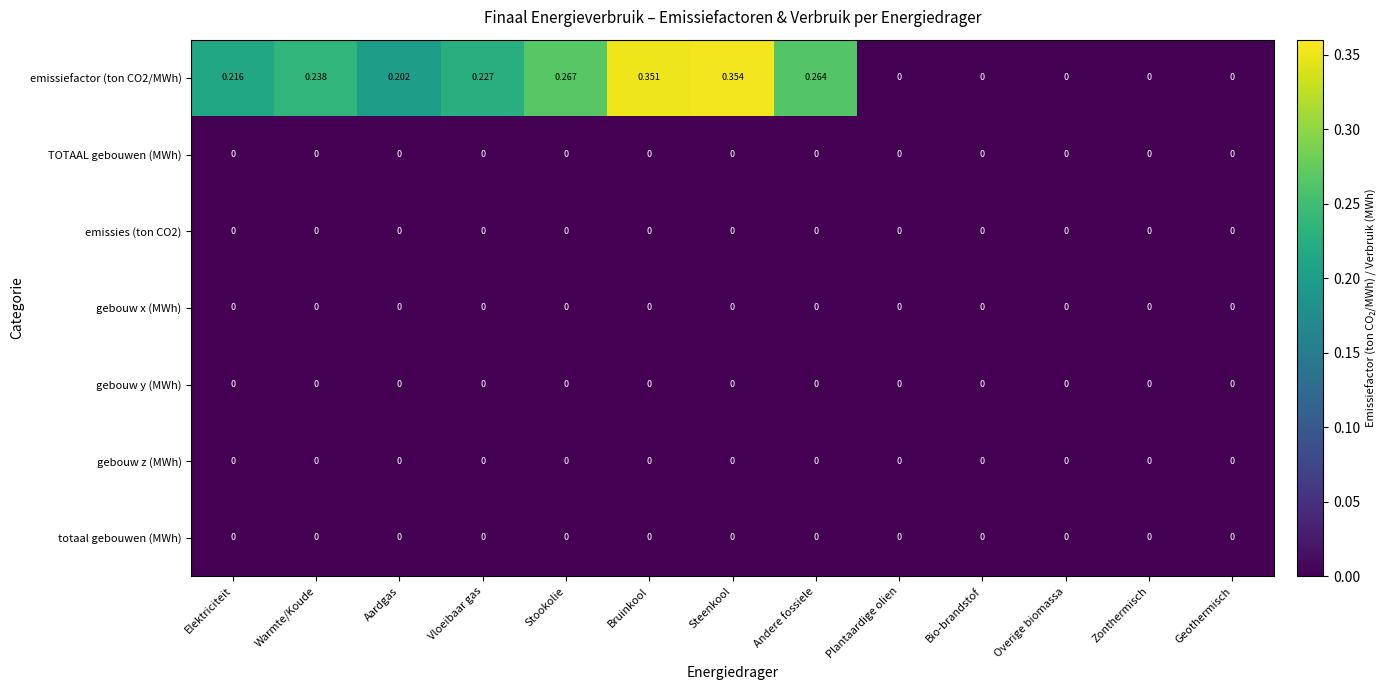

At which category is the sum across all series the highest?

Steenkool